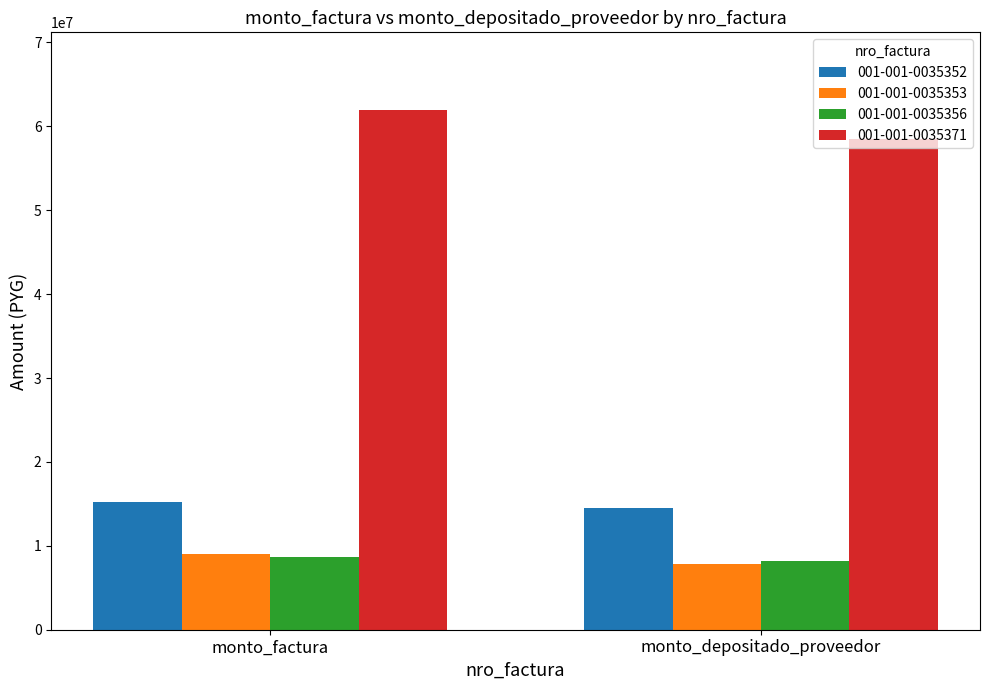

What is the total value across all series at monto_depositado_proveedor?

89016866